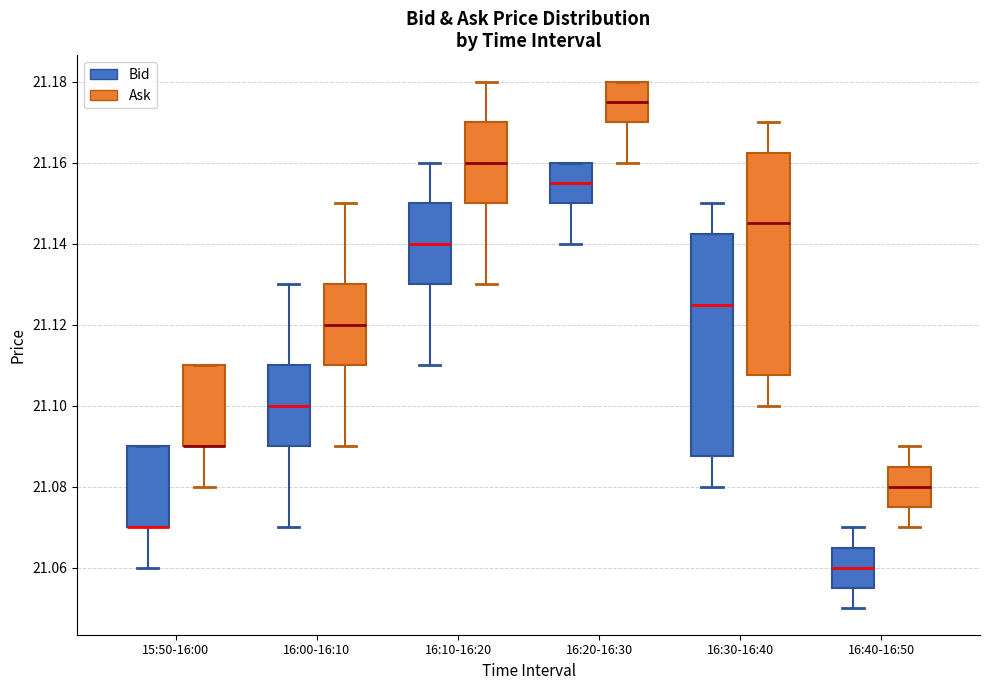

Reading left to right, transcribe this box plot: for each box, give where its median line is, the range the box spans, and where its two whiskers end, as read against the y-axis. The values are not printed on the chart, so give them approximately, as read against the axis.

15:50-16:00 (Bid): median 21.070 (drawn on the box's lower edge), box 21.070 to 21.090, whiskers 21.060 to 21.090
15:50-16:00 (Ask): median 21.090 (drawn on the box's lower edge), box 21.090 to 21.110, whiskers 21.080 to 21.110
16:00-16:10 (Bid): median 21.100, box 21.090 to 21.110, whiskers 21.070 to 21.130
16:00-16:10 (Ask): median 21.120, box 21.110 to 21.130, whiskers 21.090 to 21.150
16:10-16:20 (Bid): median 21.140, box 21.130 to 21.150, whiskers 21.110 to 21.160
16:10-16:20 (Ask): median 21.160, box 21.150 to 21.170, whiskers 21.130 to 21.180
16:20-16:30 (Bid): median 21.156, box 21.150 to 21.160, whiskers 21.140 to 21.160
16:20-16:30 (Ask): median 21.176, box 21.170 to 21.180, whiskers 21.160 to 21.180
16:30-16:40 (Bid): median 21.126, box 21.088 to 21.142, whiskers 21.080 to 21.150
16:30-16:40 (Ask): median 21.146, box 21.108 to 21.162, whiskers 21.100 to 21.170
16:40-16:50 (Bid): median 21.060, box 21.056 to 21.066, whiskers 21.050 to 21.070
16:40-16:50 (Ask): median 21.080, box 21.076 to 21.086, whiskers 21.070 to 21.090